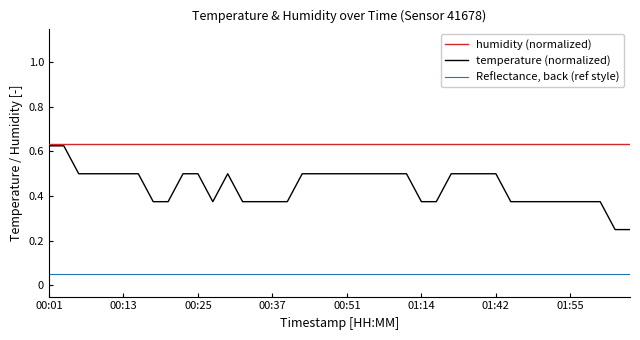

What is the average value?

0.4